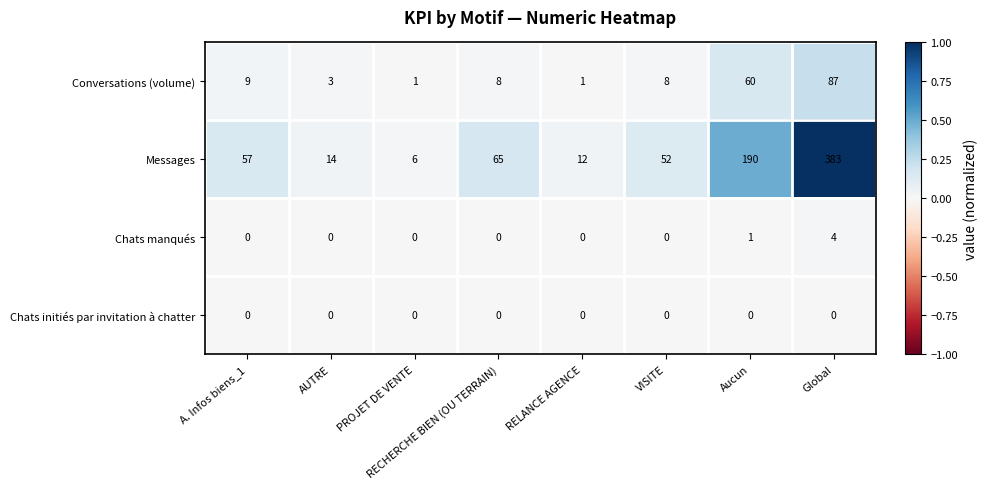

At which category does the chart reach its peak across all series?

Global